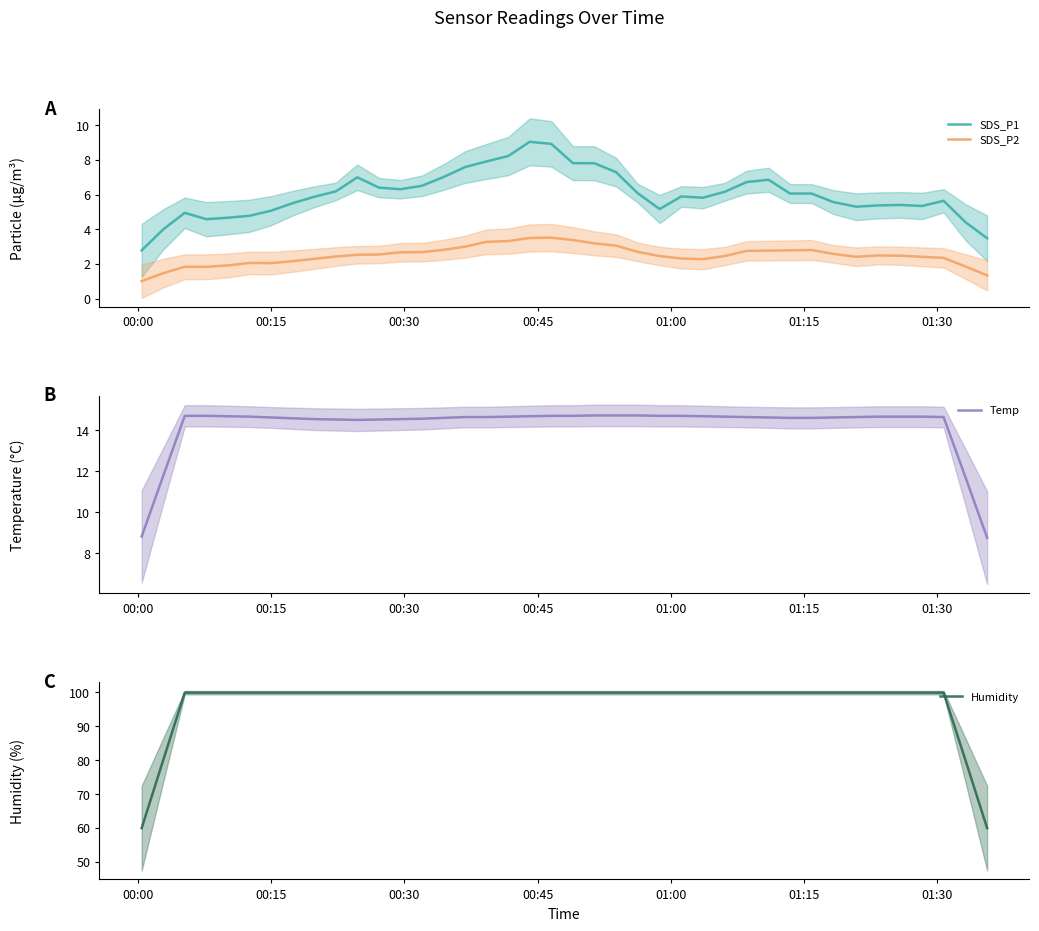

How many interior local valleys does the SDS_P1 series have?

7